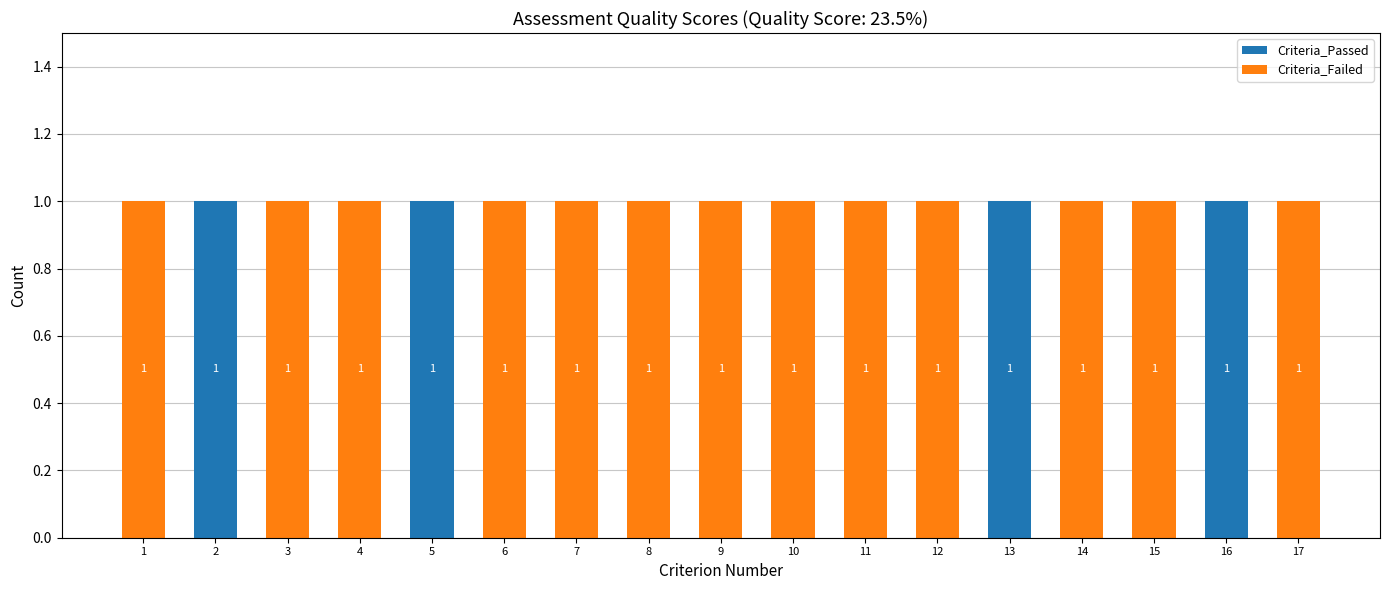

Is it true that Criteria_Passed equals 2 at 13?

False